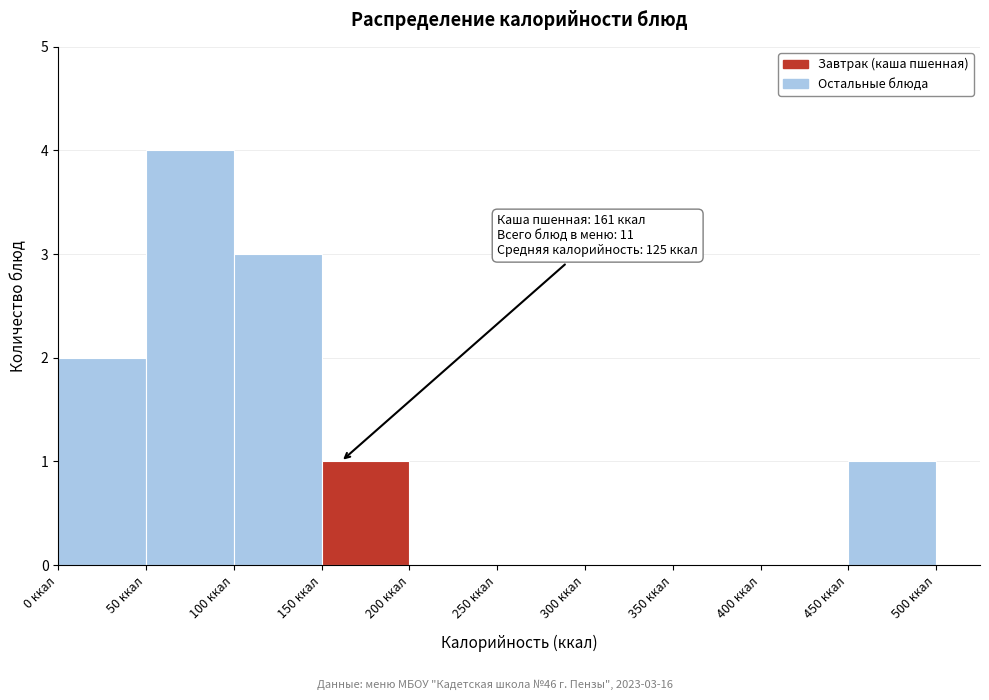

Over which range of the x-axis is the bar tallest?

50 to 100